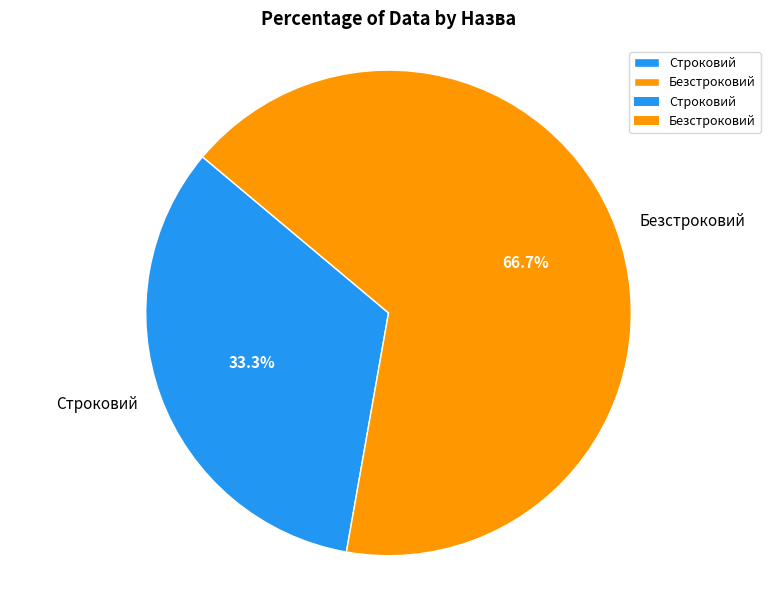

What percentage do Строковий and Безстроковий together represent?

100.0%